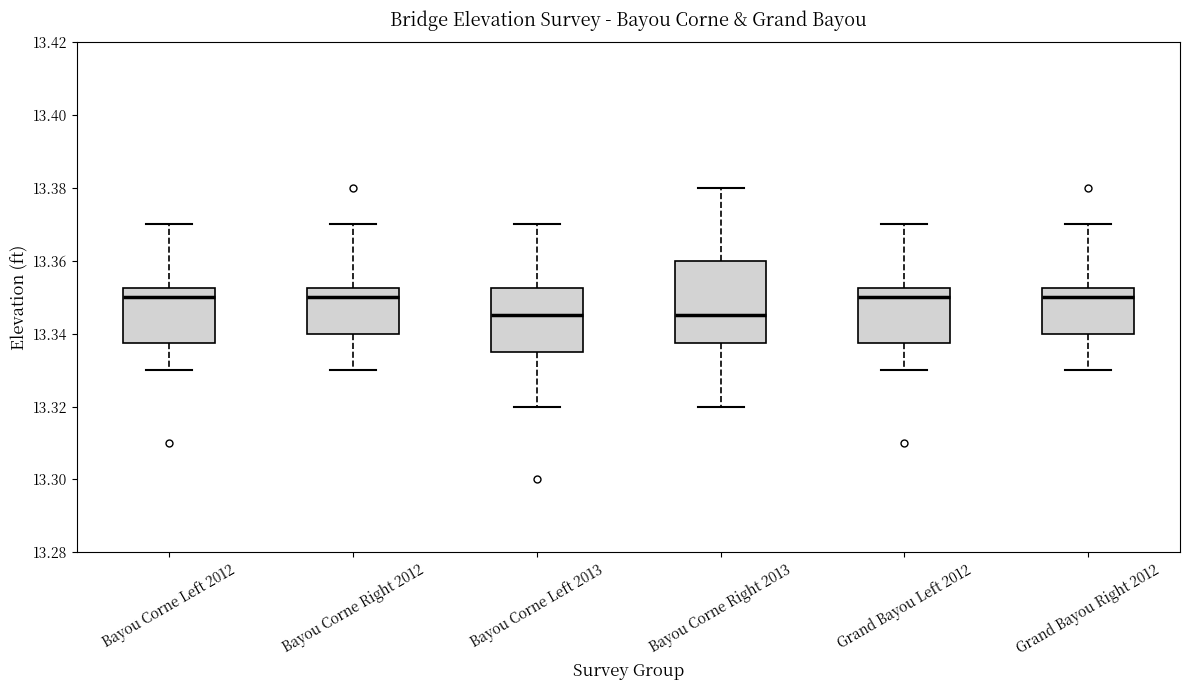

Reading left to right, transcribe this box plot: for each box, give where its median line is, the range the box spans, and where its two whiskers end, as read against the y-axis. The values are not printed on the chart, so give them approximately, as read against the axis.

Bayou Corne Left 2012: median 13.350, box 13.338 to 13.352, whiskers 13.330 to 13.370
Bayou Corne Right 2012: median 13.350, box 13.340 to 13.352, whiskers 13.330 to 13.370
Bayou Corne Left 2013: median 13.346, box 13.336 to 13.352, whiskers 13.320 to 13.370
Bayou Corne Right 2013: median 13.346, box 13.338 to 13.360, whiskers 13.320 to 13.380
Grand Bayou Left 2012: median 13.350, box 13.338 to 13.352, whiskers 13.330 to 13.370
Grand Bayou Right 2012: median 13.350, box 13.340 to 13.352, whiskers 13.330 to 13.370